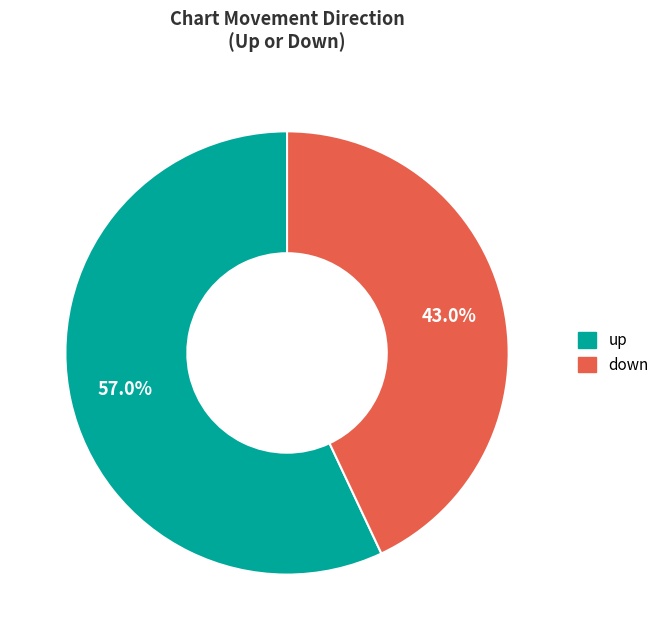

To the nearest percent, what is the difference between the largest and smallest slice percentages?

14%